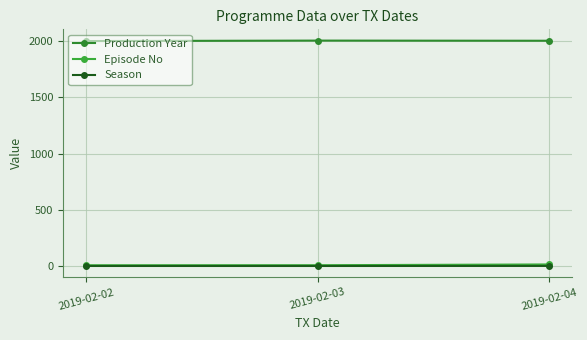

Between 2019-02-03 and 2019-02-04, which series saw the biggest shift?

Episode No